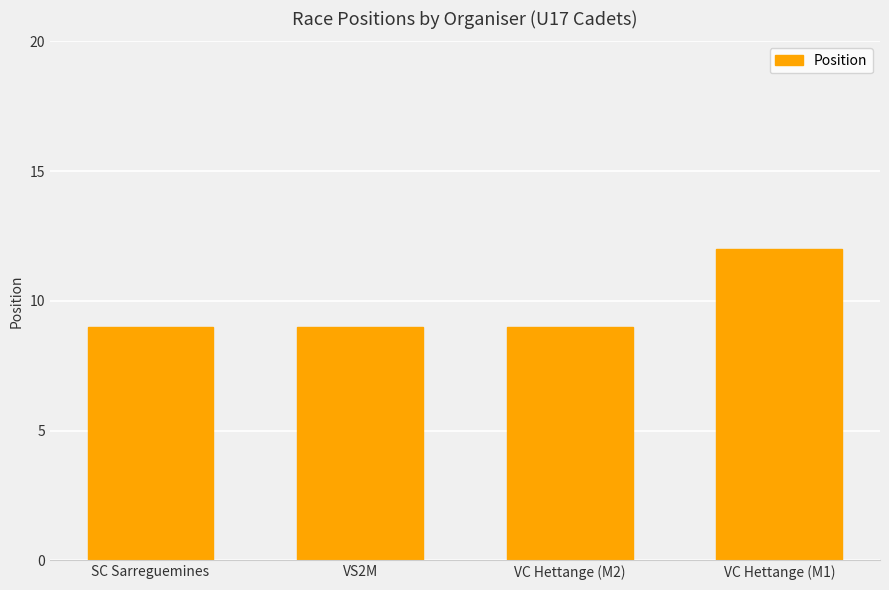

What is the smallest value displayed?

9